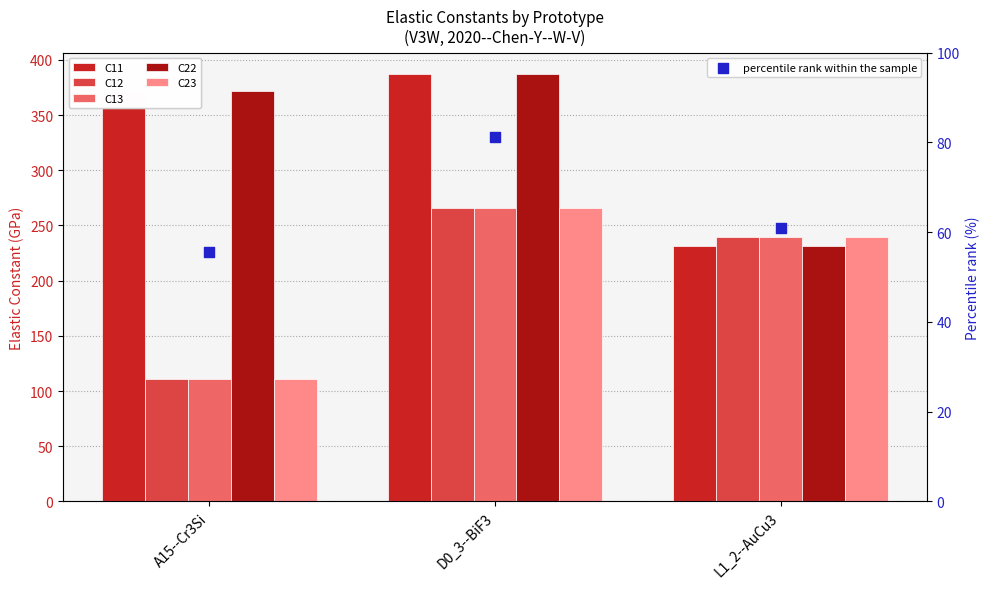

At which category is the sum across all series the highest?

D0_3--BiF3